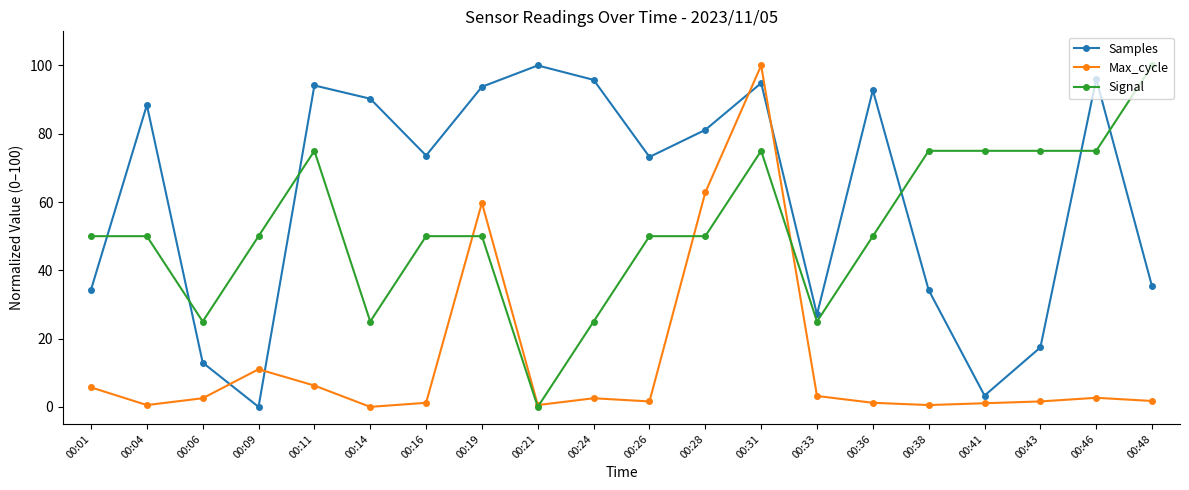

How many data points in Samples are less than 81?

10